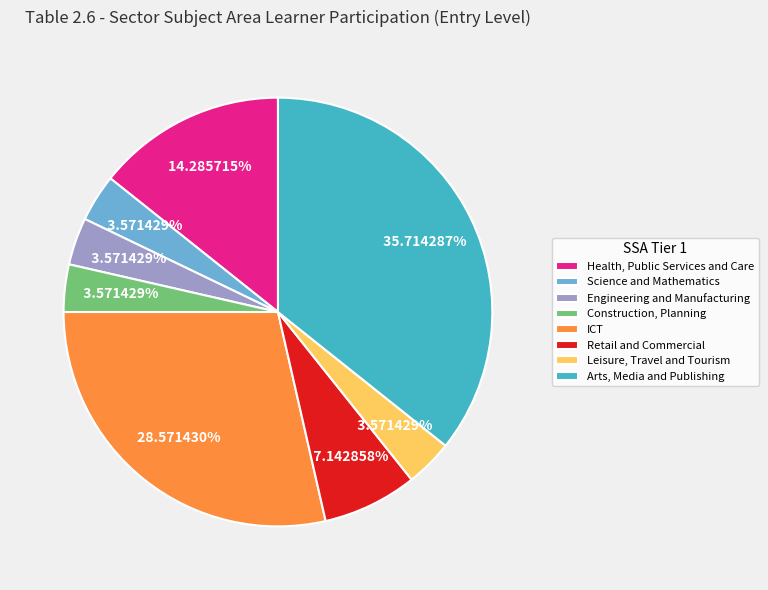

What percentage is the Leisure, Travel and Tourism slice, to the nearest percent?

4%